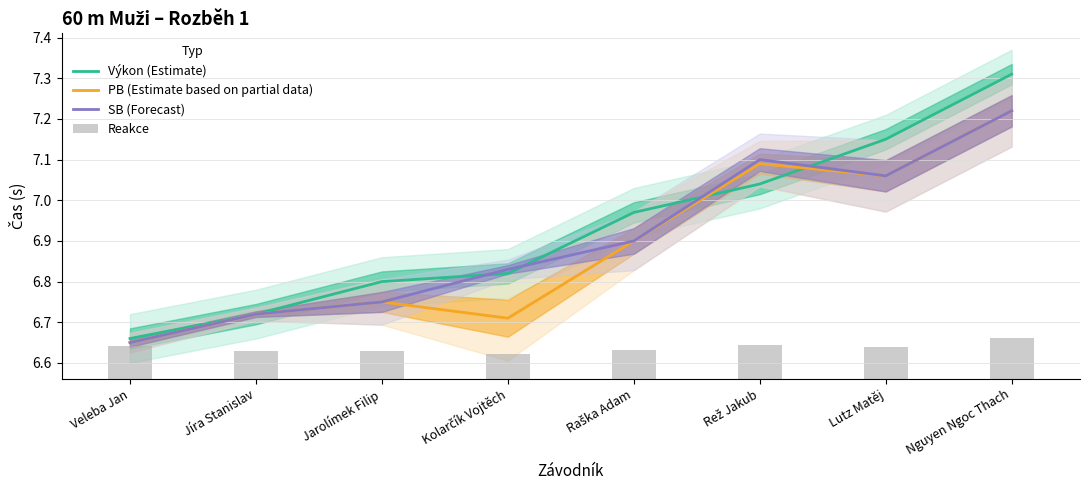

Which series has the largest range (max minus min)?

Výkon (Estimate)